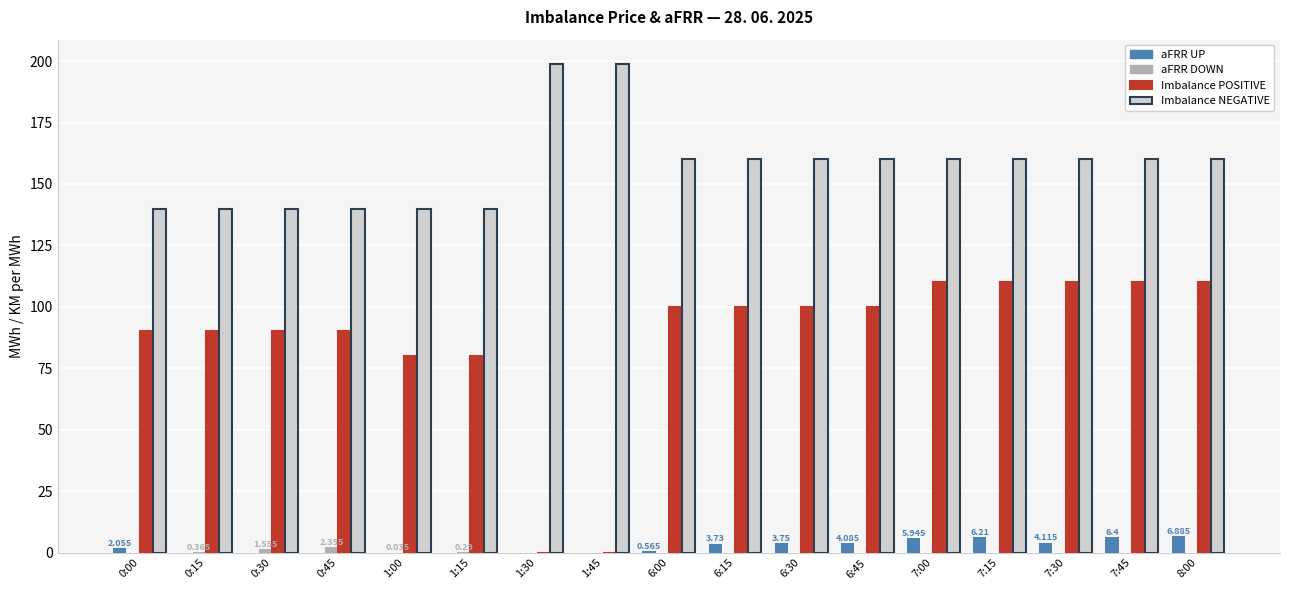

Which series has the largest total across all categories?

Imbalance NEGATIVE